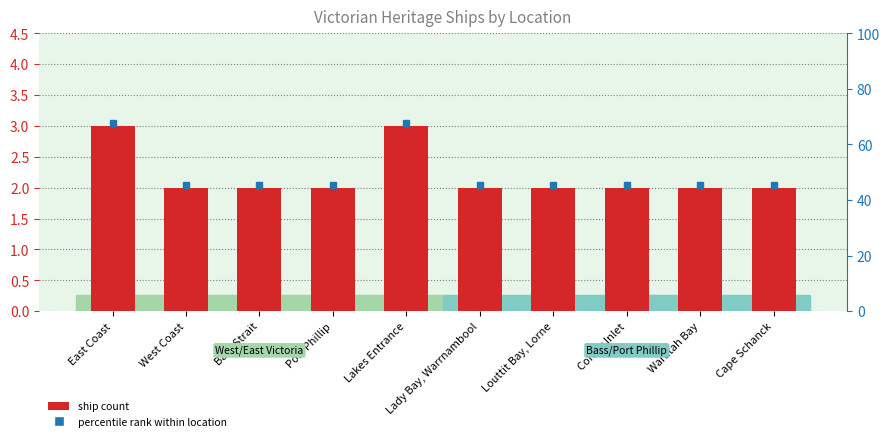

What is the ratio of the value at Waratah Bay to the value at Louttit Bay, Lorne?

1.0